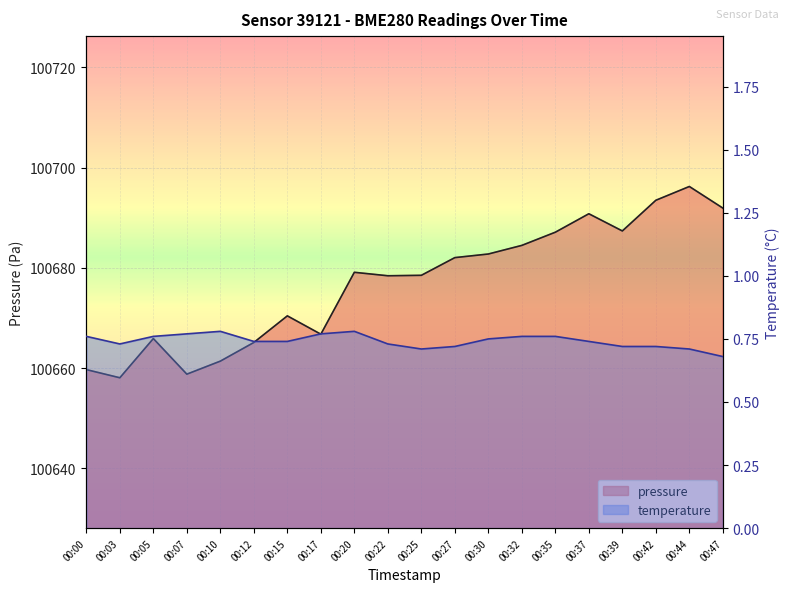

In pressure, how many points are lower than both neighbors (excluding endpoints)?

5